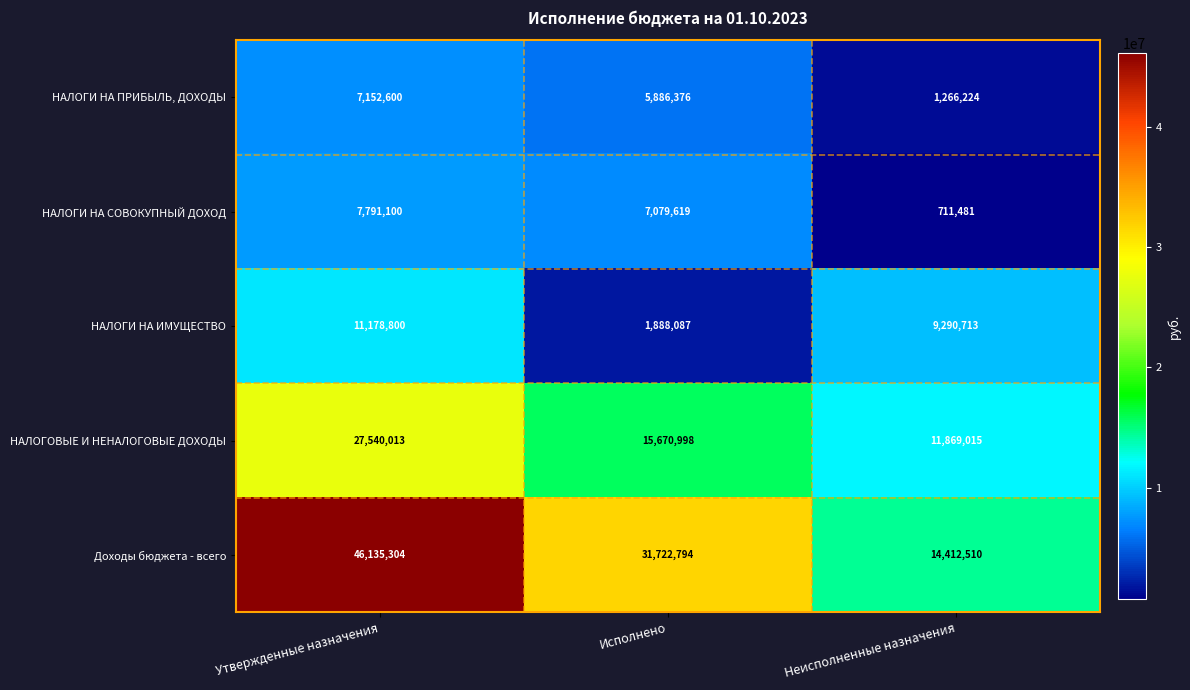

Where does the Доходы бюджета - всего series first go above 31722794?

Утвержденные назначения